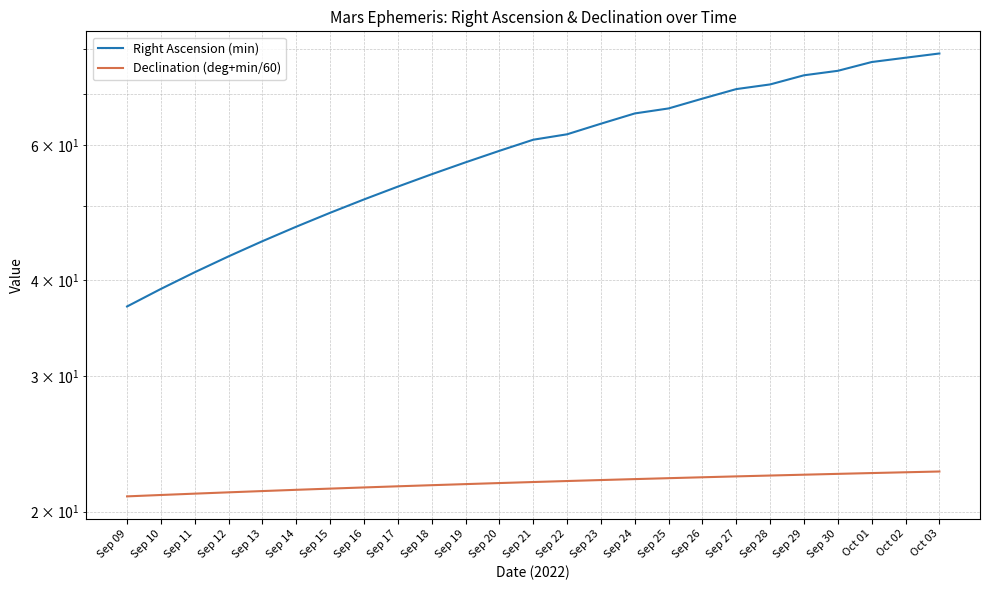

True or false: Right Ascension (min) has a value of 50.9 at Oct 01.

False